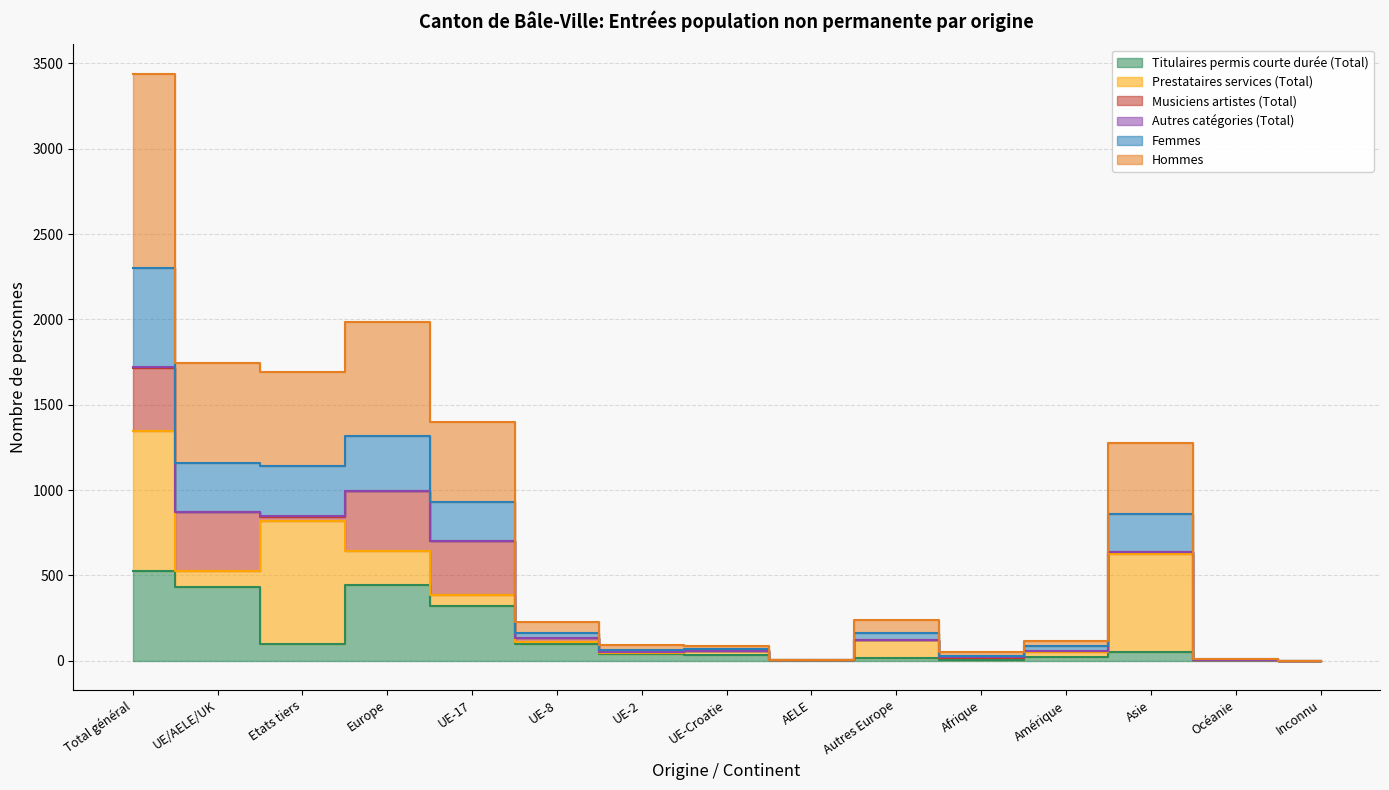

Which category has the lowest value across all series?

Inconnu